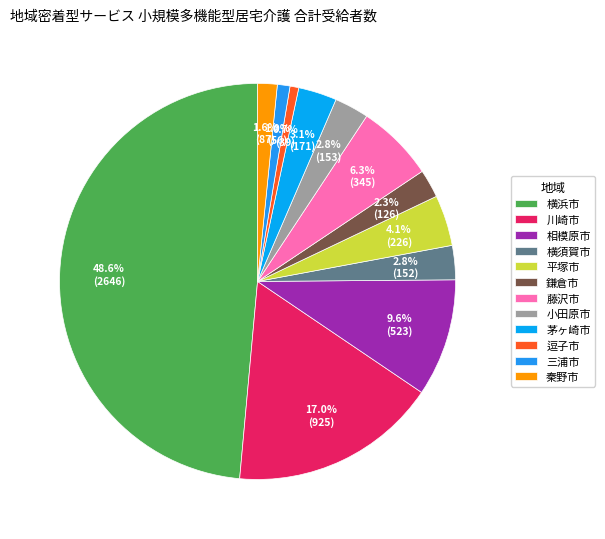

Which slice is the largest?

横浜市